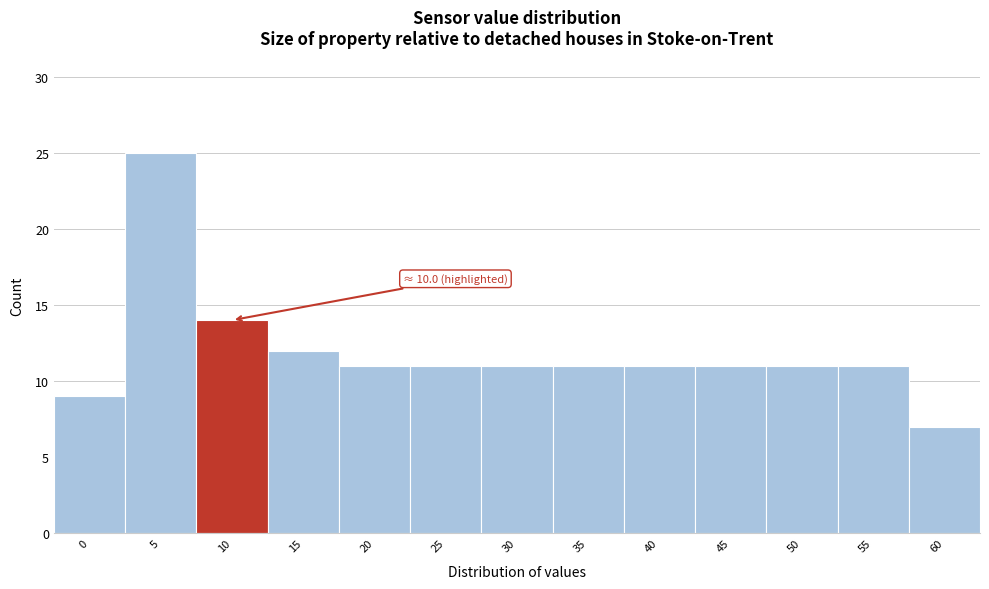

Reading left to right, list all the values displayed in this chart.

0=9	5=25	10=14	15=12	20=11	25=11	30=11	35=11	40=11	45=11	50=11	55=11	60=7